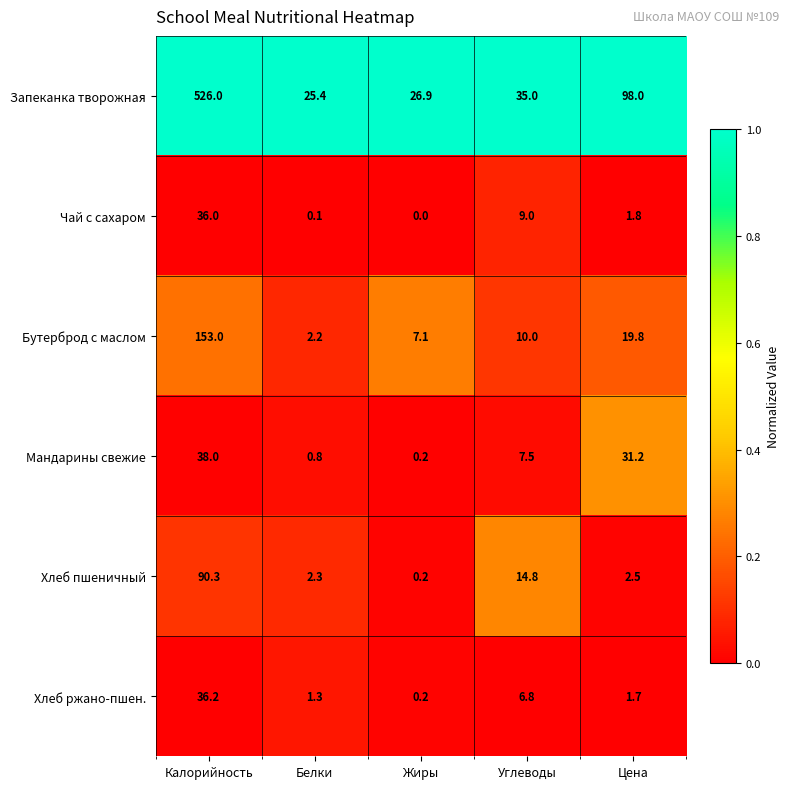

Which series changed the most between Жиры and Углеводы?

Хлеб пшеничный